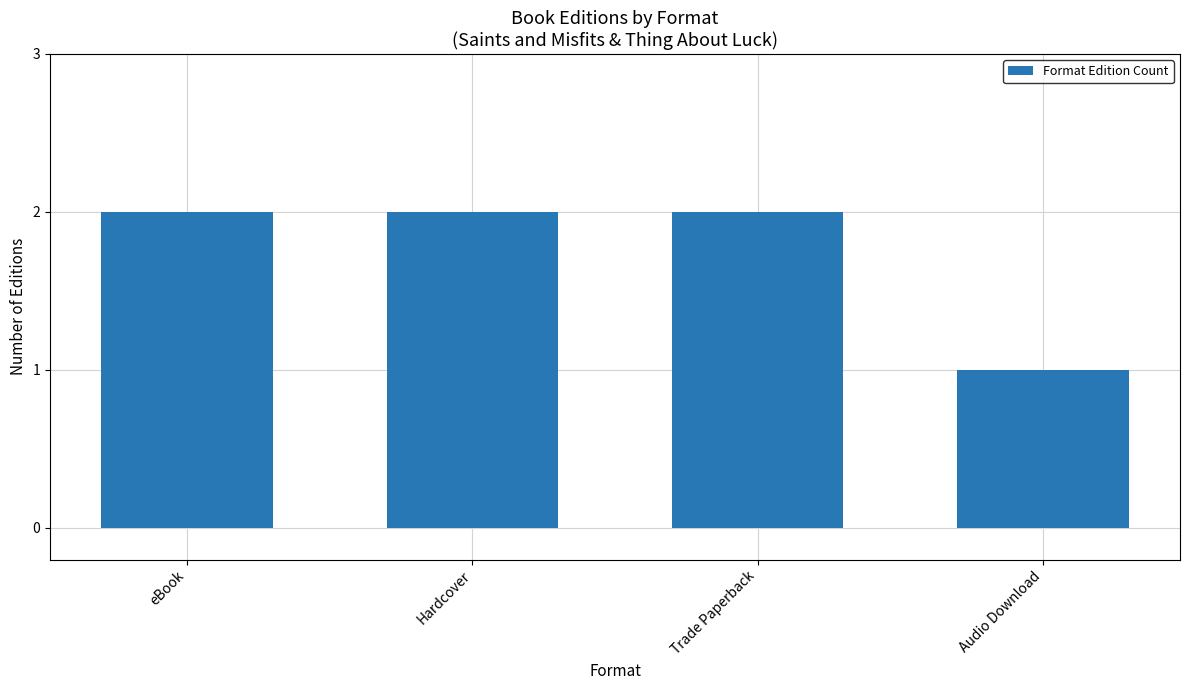

Read the value at eBook.

2